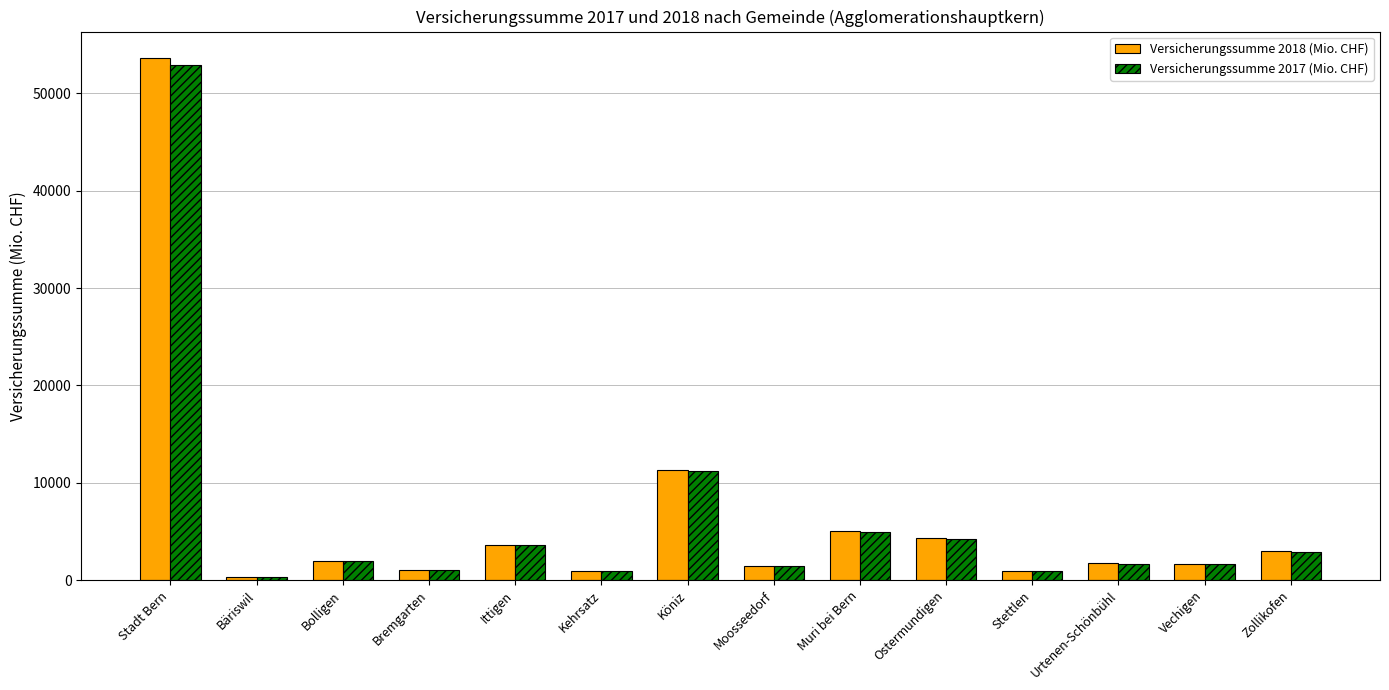

Rank the series by their maximum value, from lowest to highest.

Versicherungssumme 2017 (Mio. CHF), Versicherungssumme 2018 (Mio. CHF)